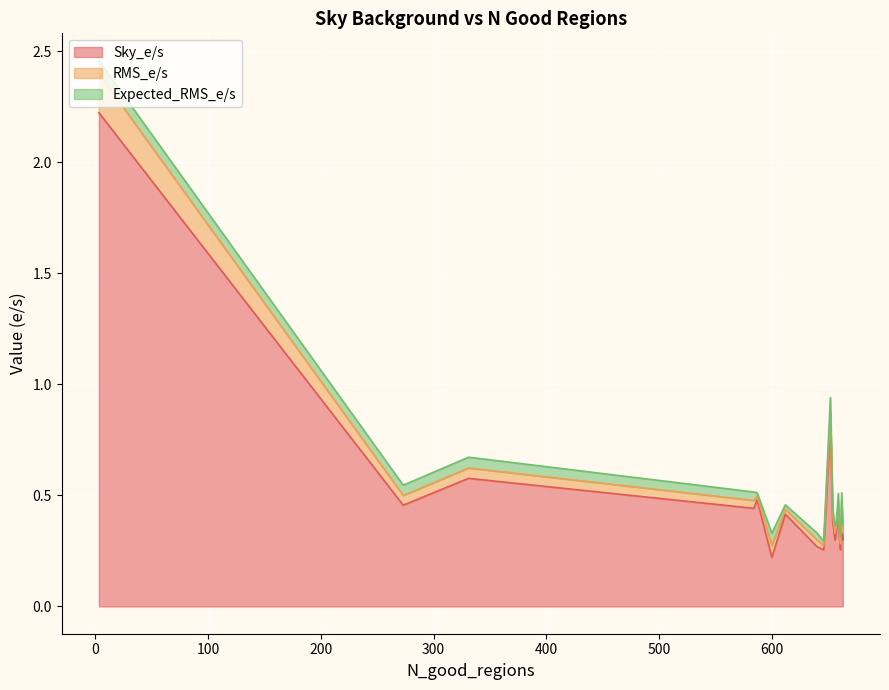

True or false: Sky_e/s and Expected_RMS_e/s intersect in this chart.

False